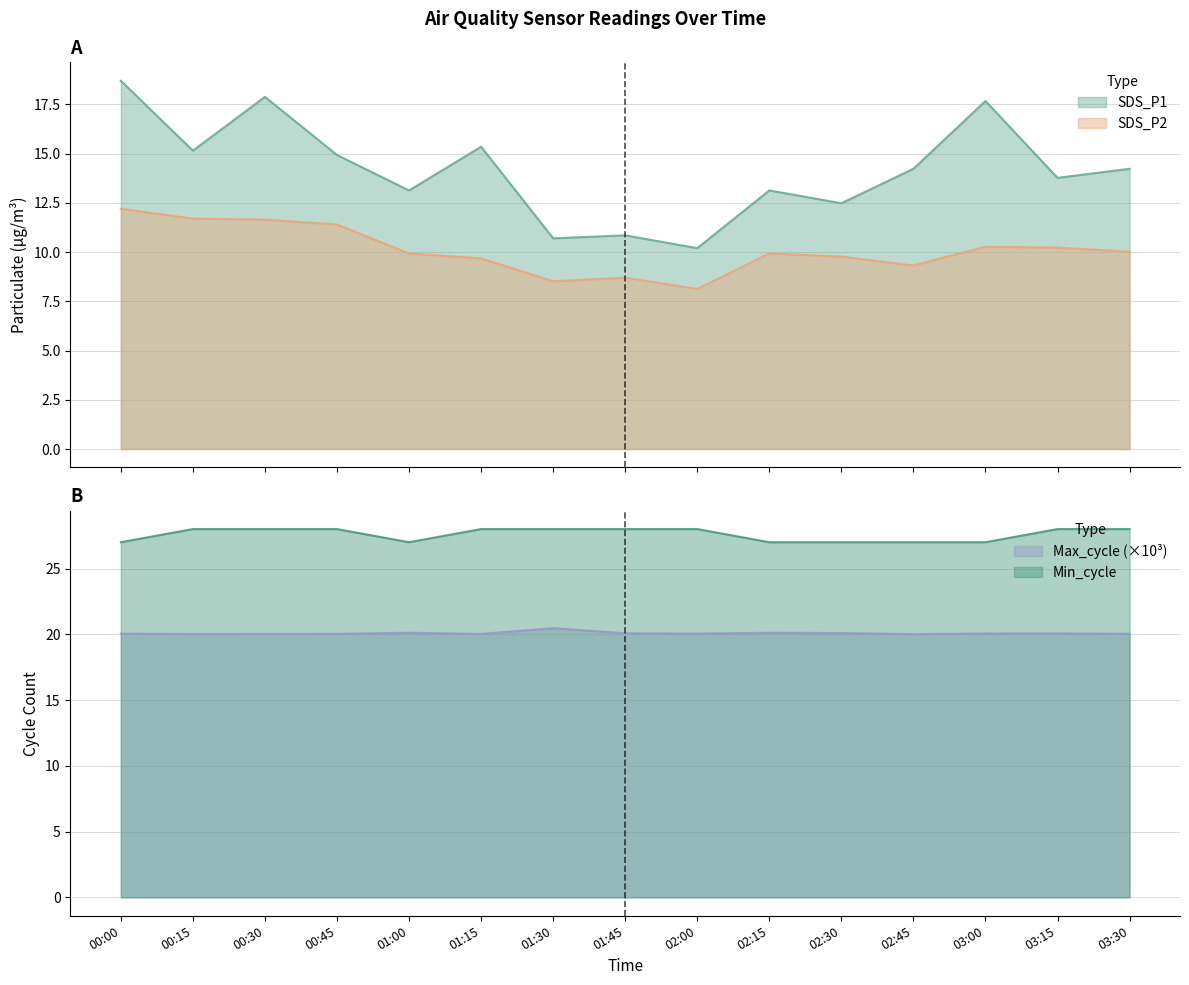

What is the difference between the second highest and second lowest values in the SDS_P1 series?

7.2